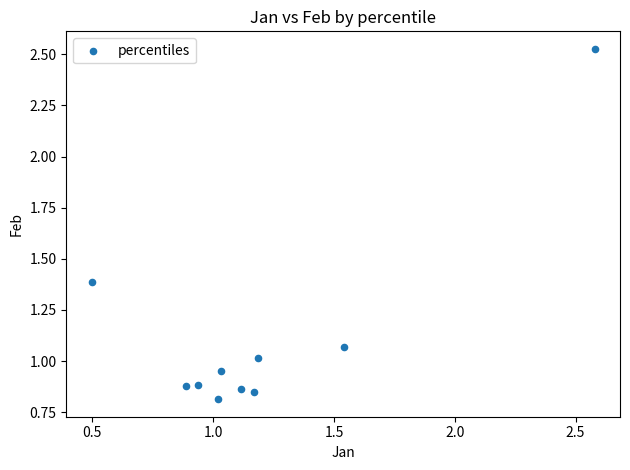

What is the average X value?

1.2